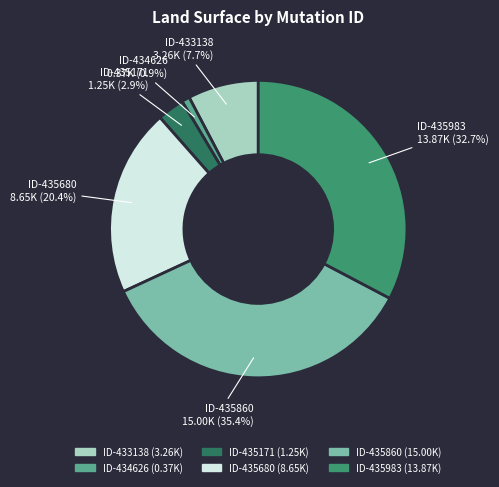

Is there any slice that represents more than half of the pie?

No